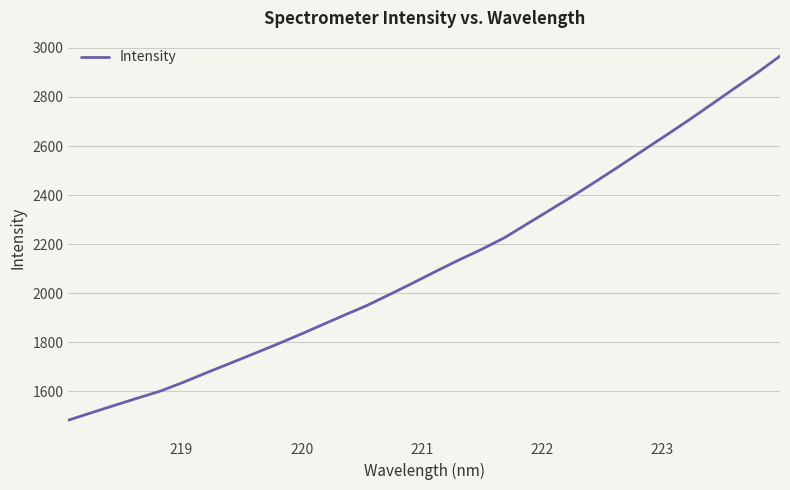

What is the smallest value displayed?

1481.8